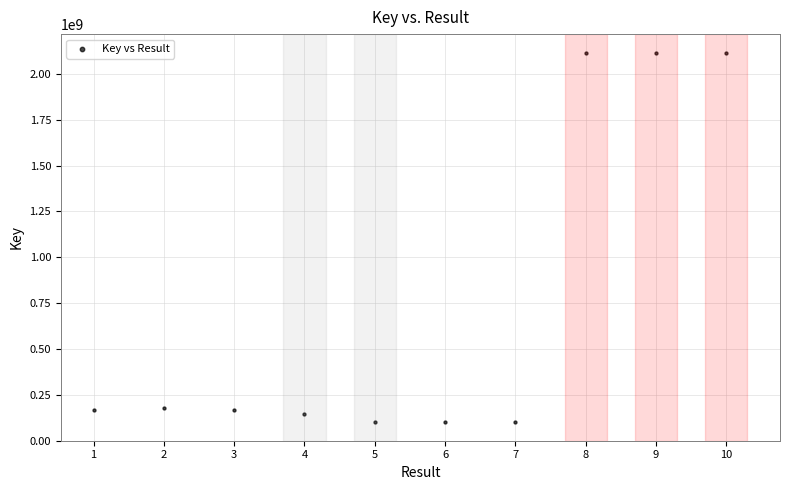

What is the average Y value?

730742917